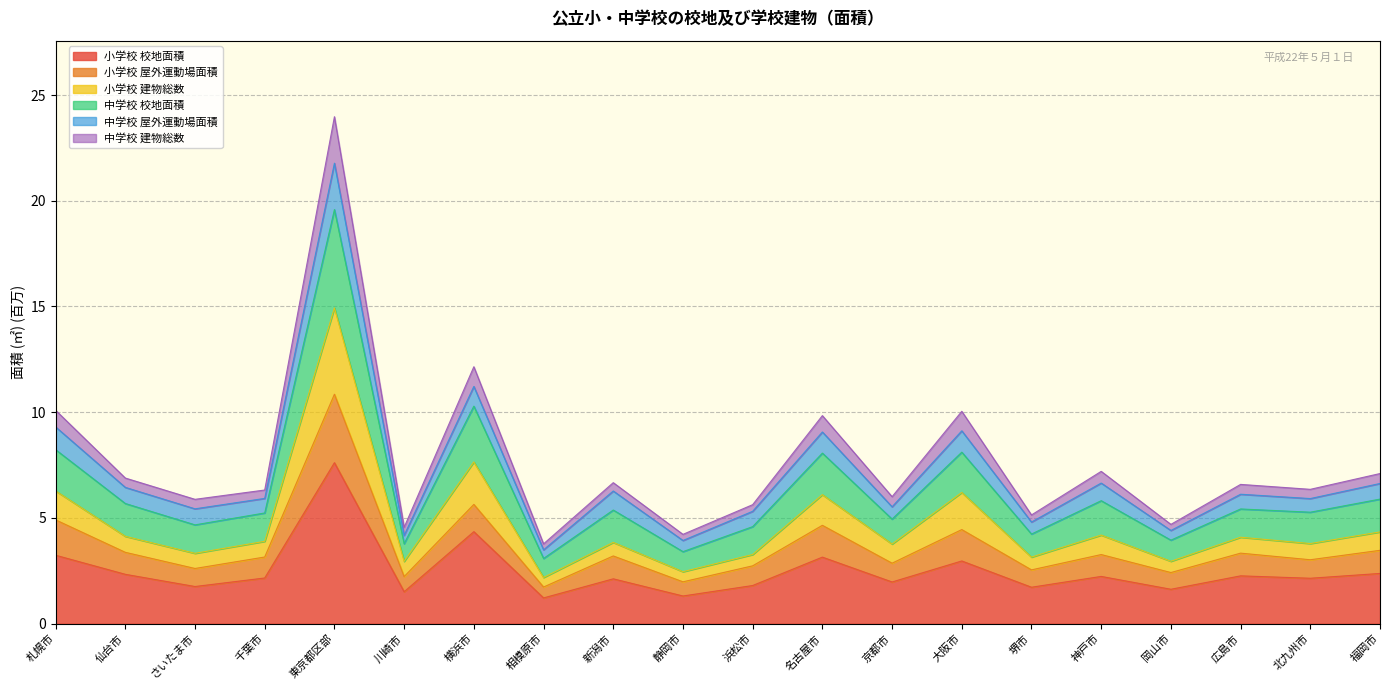

Is it true that 小学校 校地面積 equals 2.8 at 堺市?

False